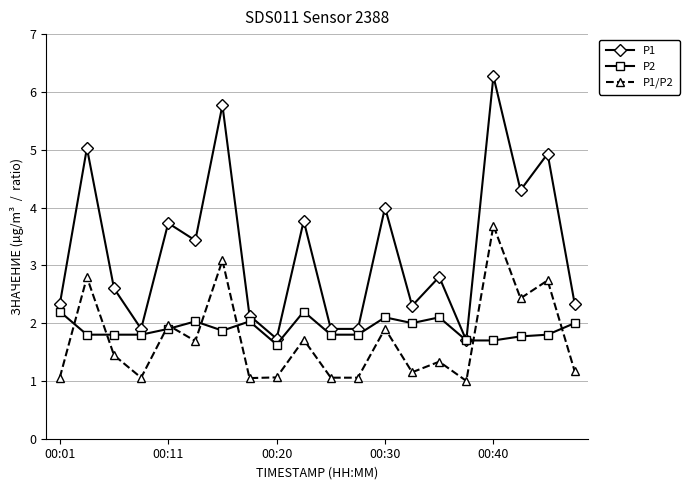

Is this an area chart (filled region under the line)?

No